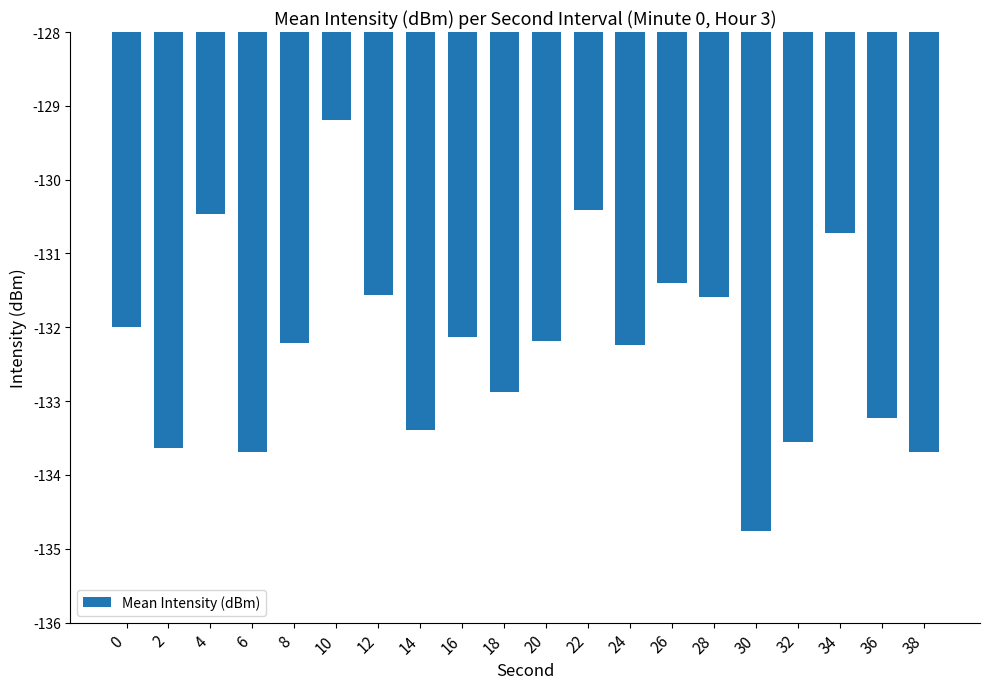

What is the sum of the values at 22 and 12?

-262.0